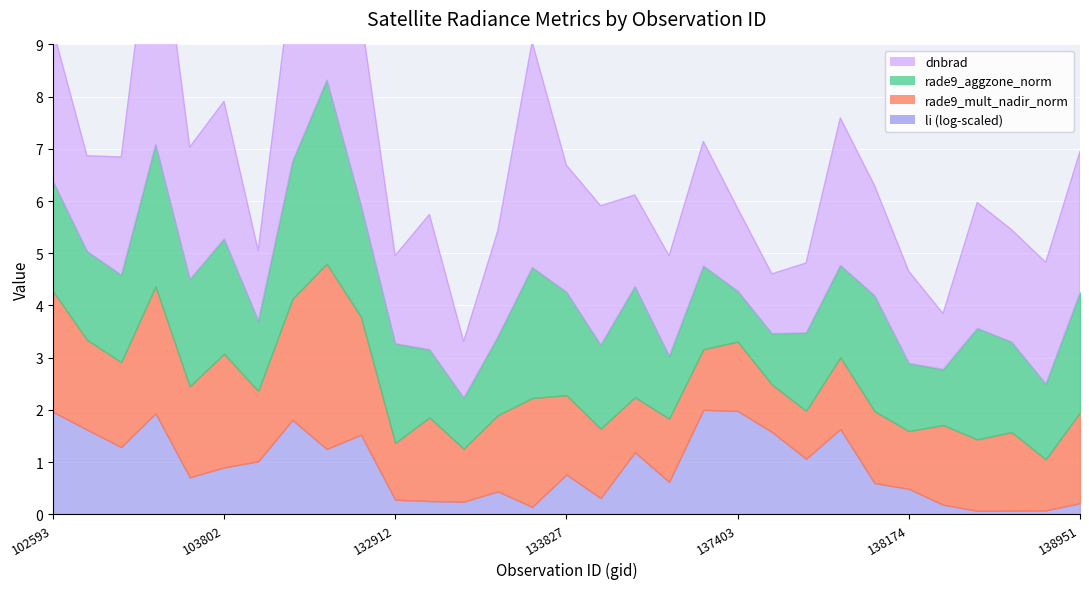

Which series changed the most between 132912 and 133469?

rade9_aggzone_norm